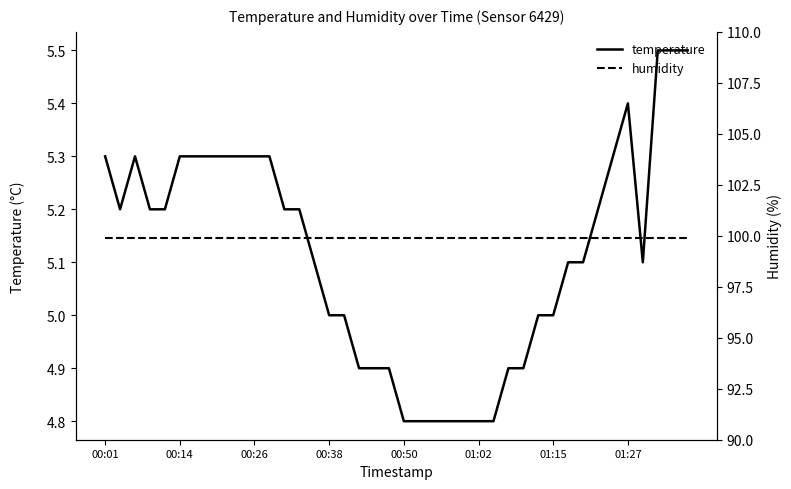

Rank the series at 14 from highest to lowest value.

humidity, temperature